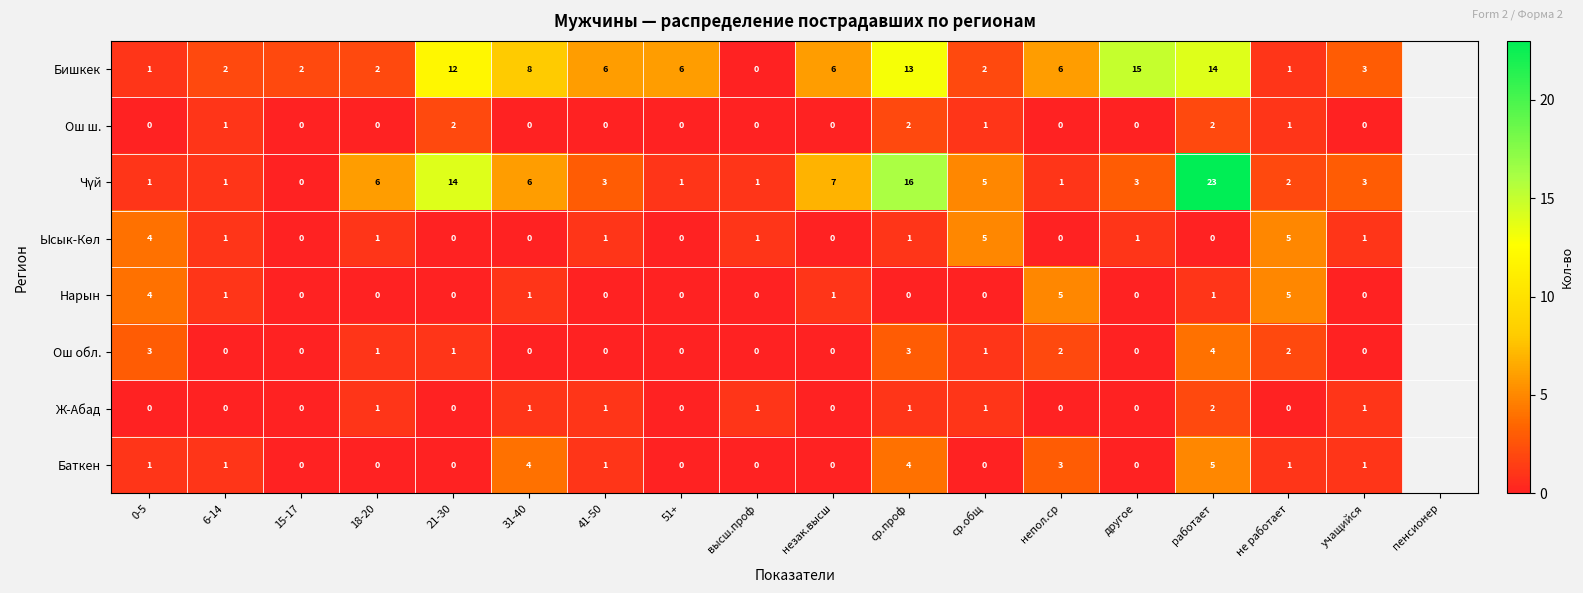

How many categories are shown in the chart?

17